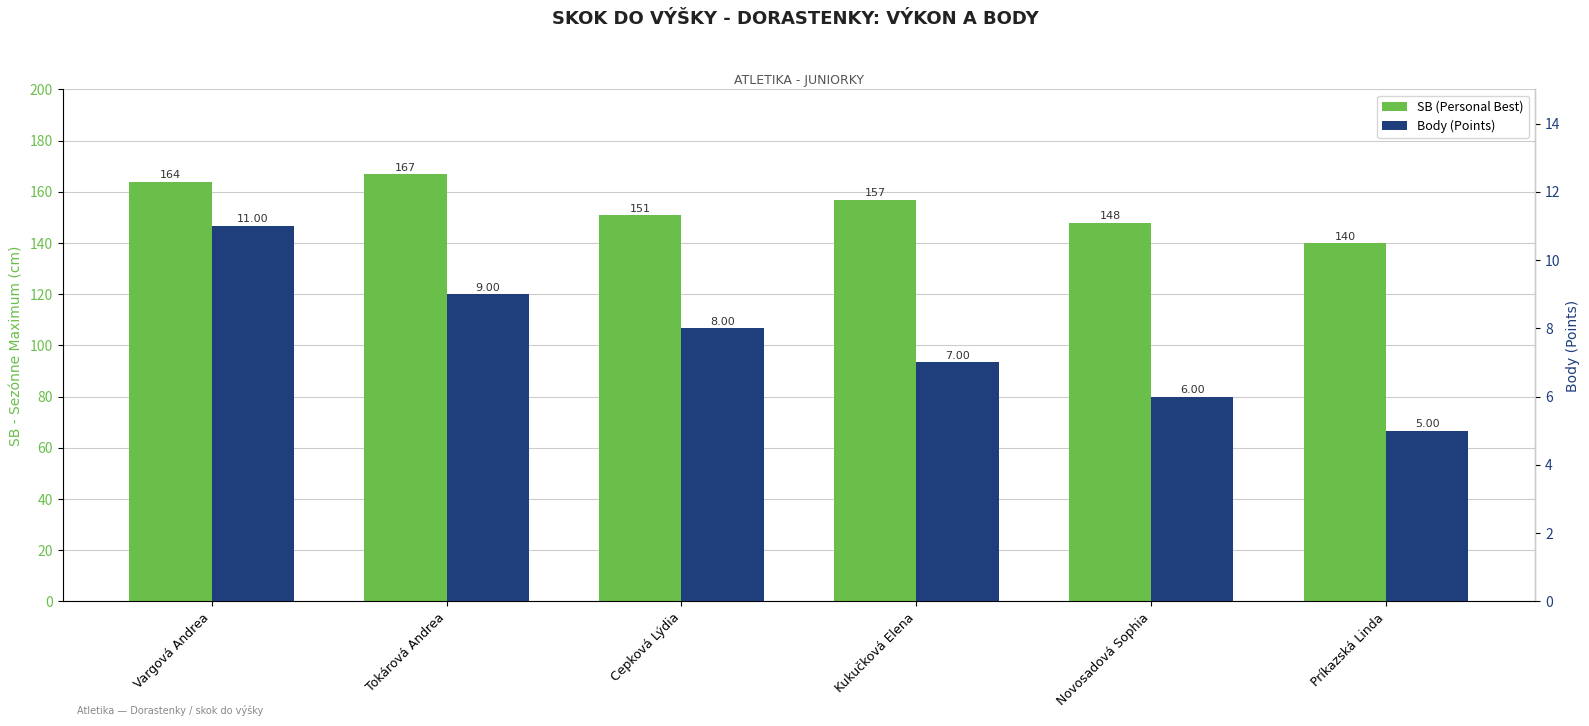

What is the difference between the highest and lowest values at Vargová Andrea?

153